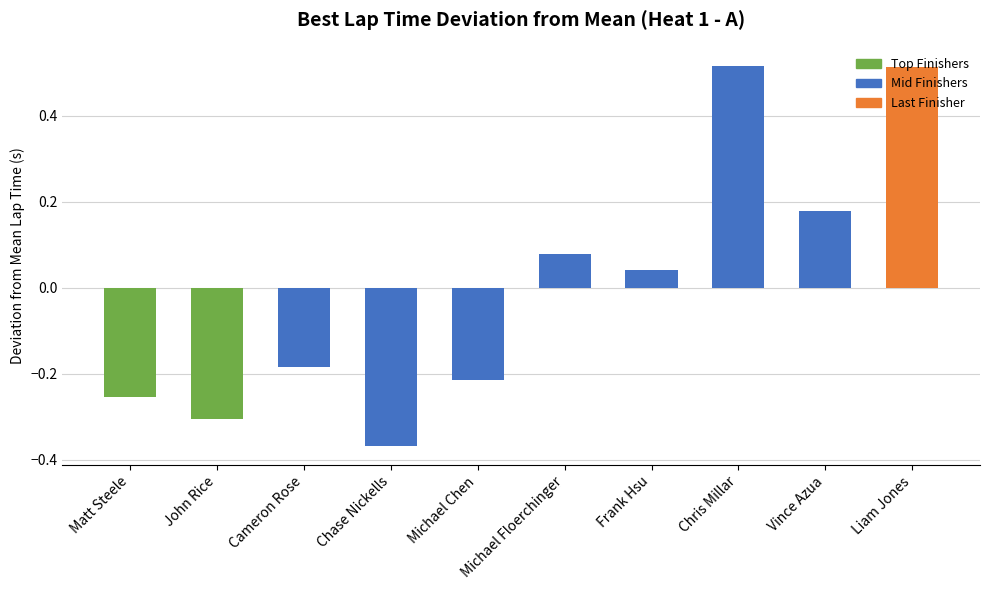

The value at Michael Floerchinger is 0.0. True or false?

False